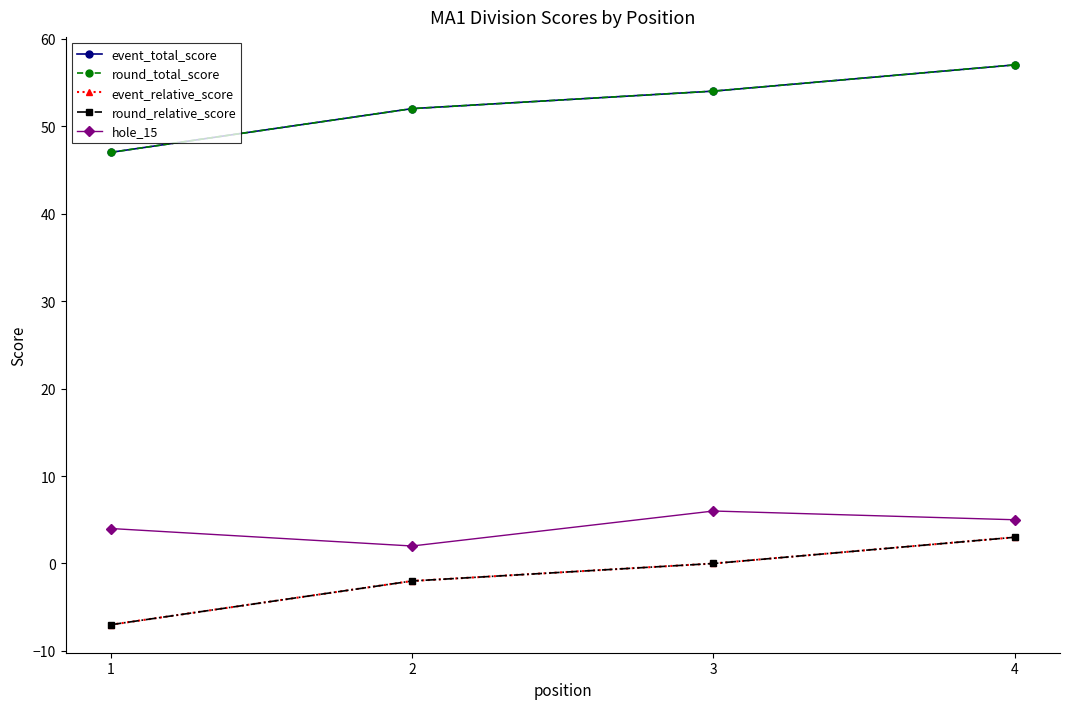

At how many categories does at least one series exceed 28?

4